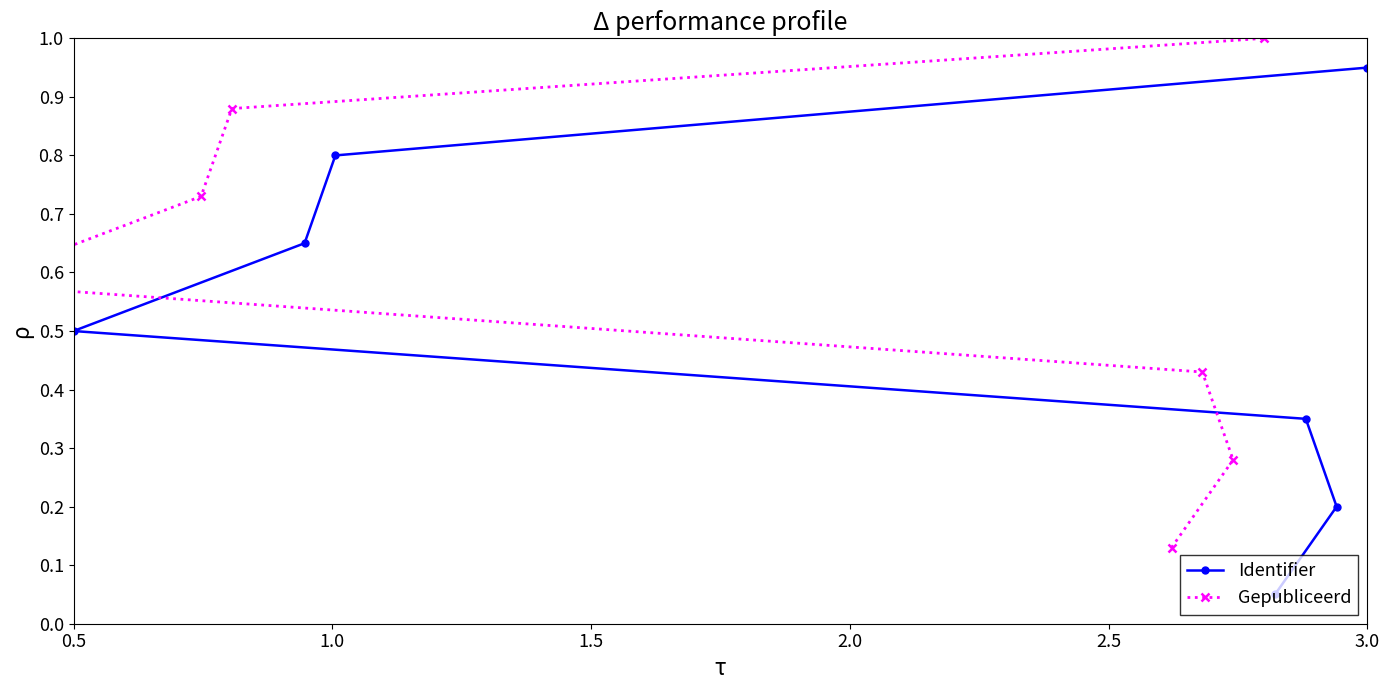

What are all the series names shown in the legend?

Identifier, Gepubliceerd